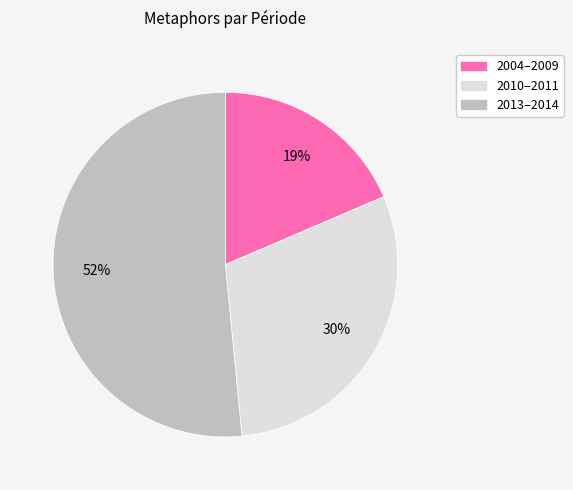

To the nearest percent, what is the difference between the largest and smallest slice percentages?

33%